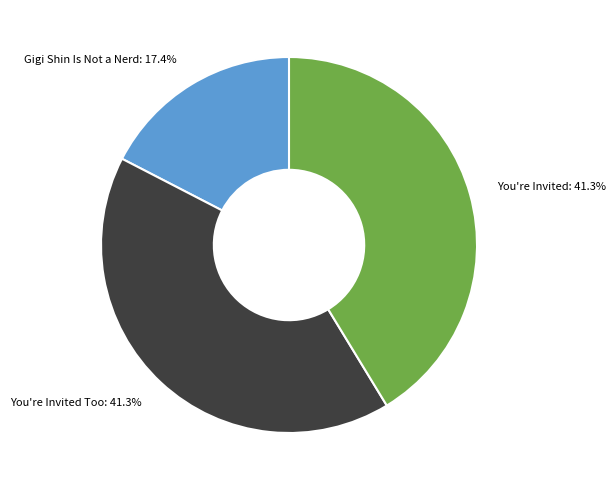

Which category has the smallest portion of the pie?

Gigi Shin Is Not a Nerd: 17.4%